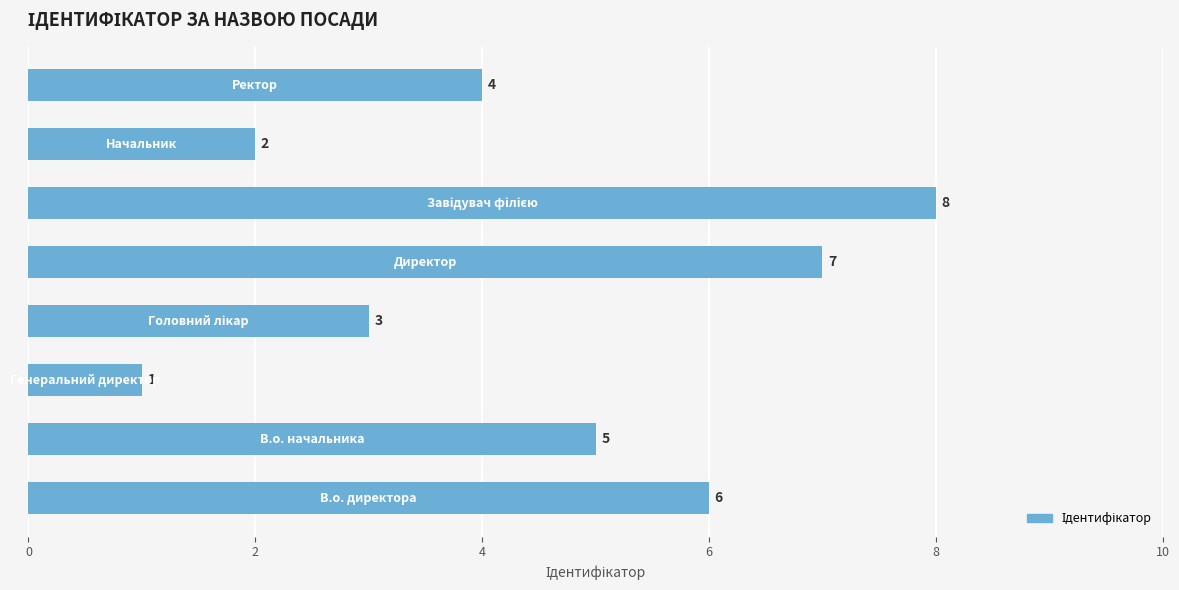

What is the greatest value displayed?

8